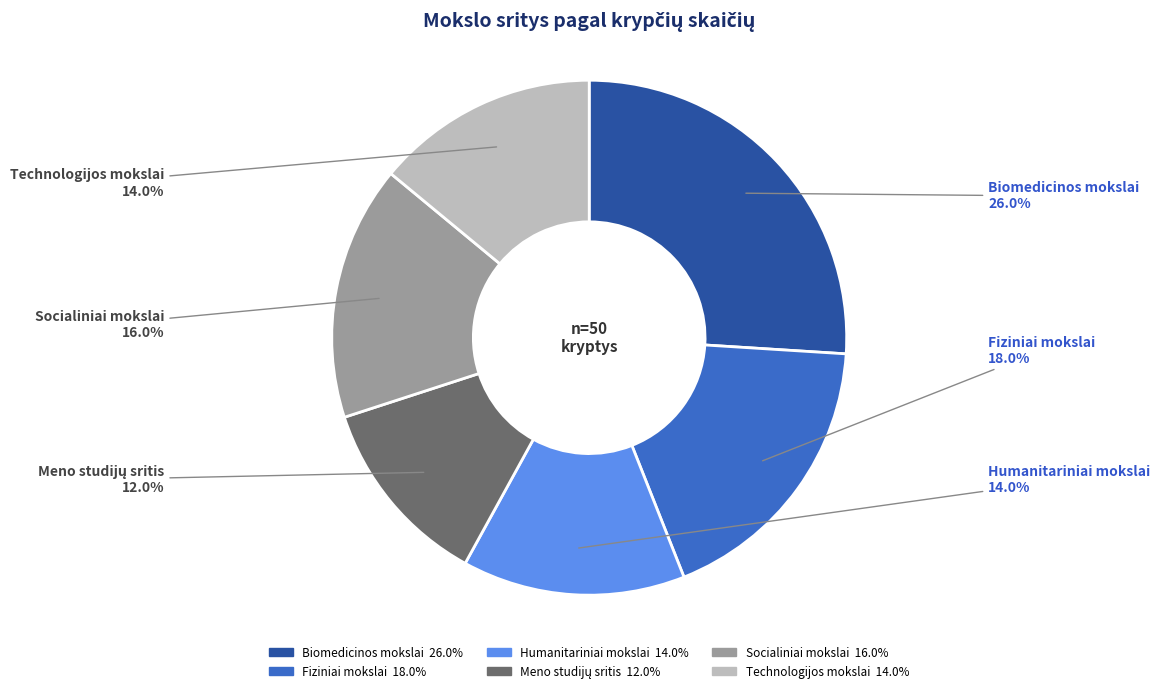

Which category has the biggest portion of the pie?

Biomedicinos mokslai